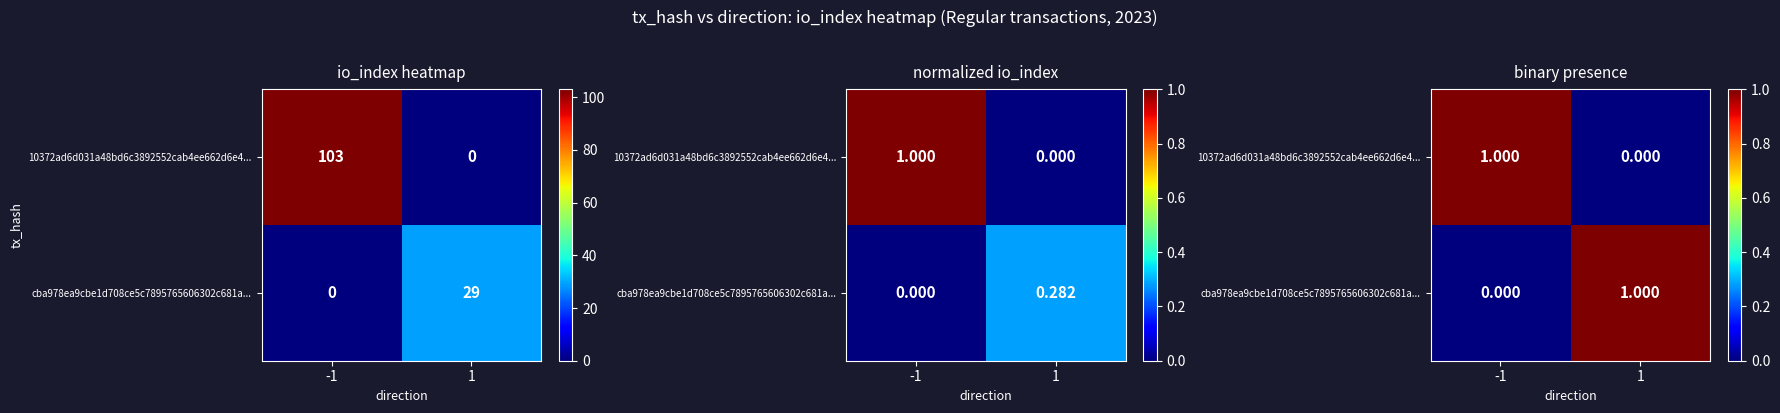

How many 10372ad6d031a48bd6c3892552cab4ee662d6e4... values are between 0 and 1?

2